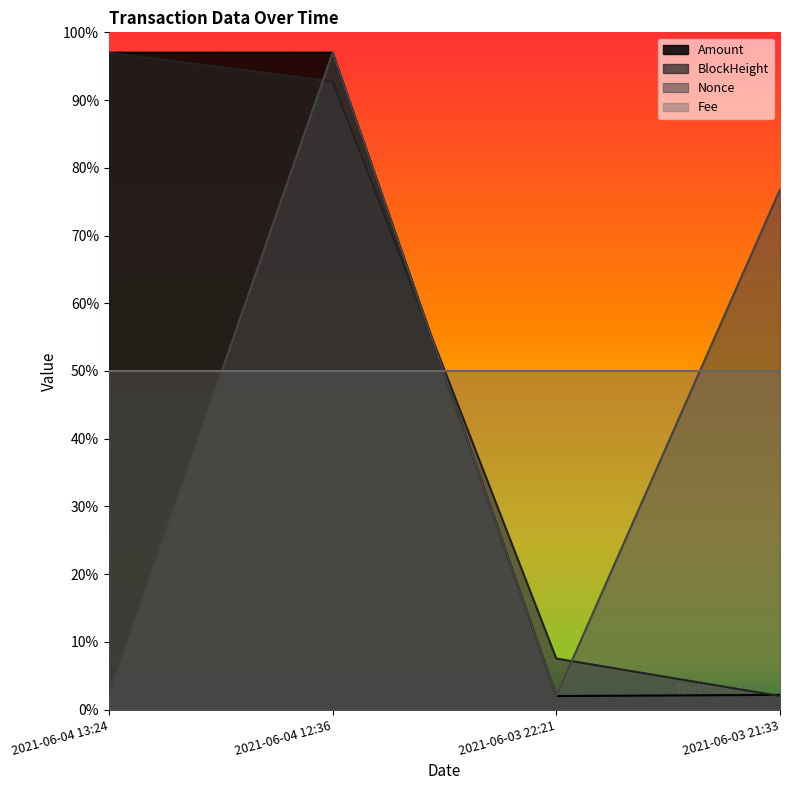

What position from the right is 2021-06-03 22:21?

2